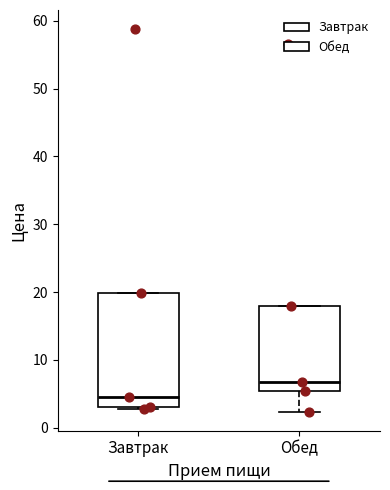

Which box's median line is the highest?

Обед